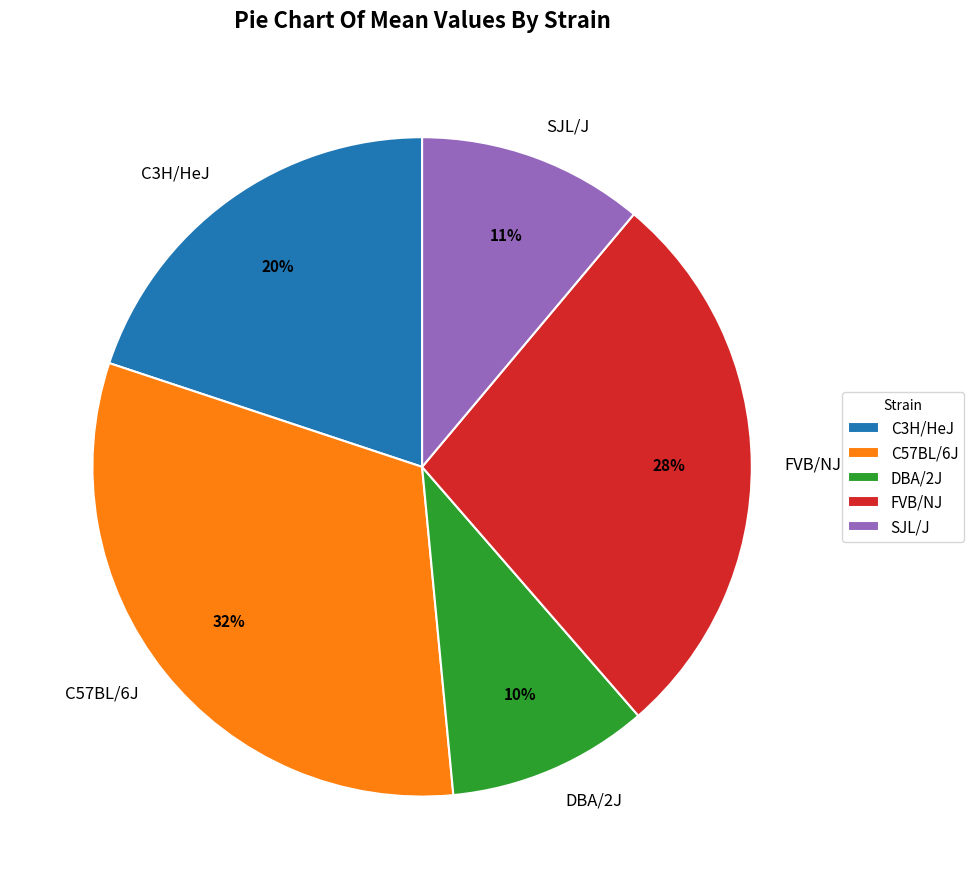

How many segments does this pie chart have?

5